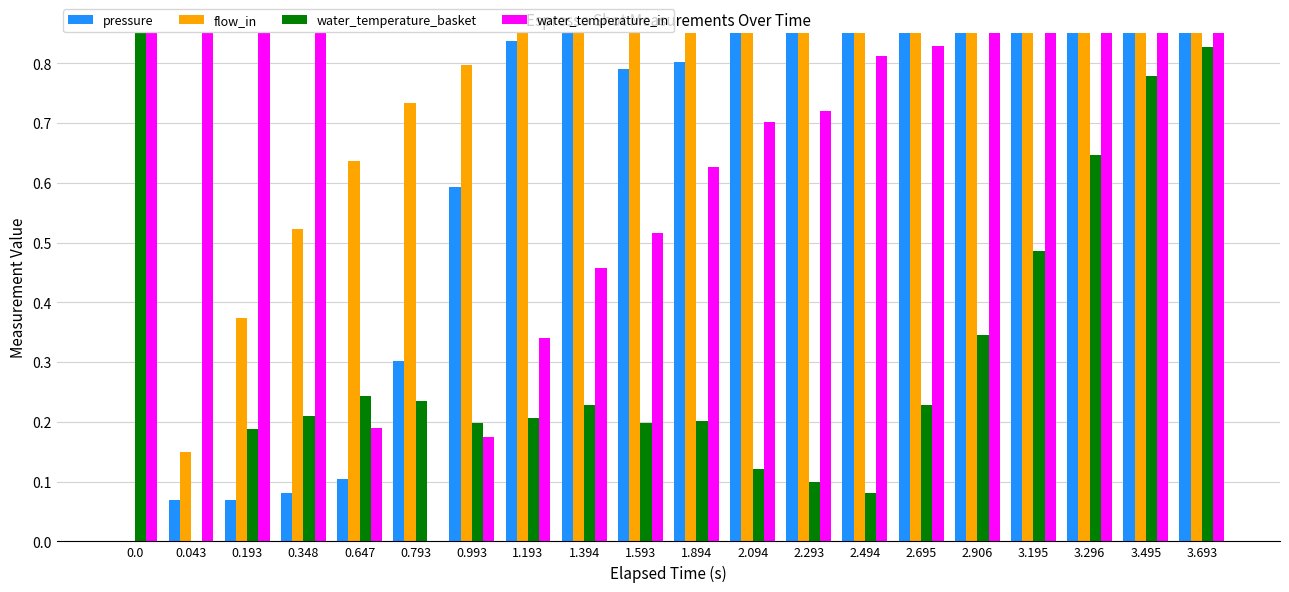

What is the average value of the pressure series?

0.7